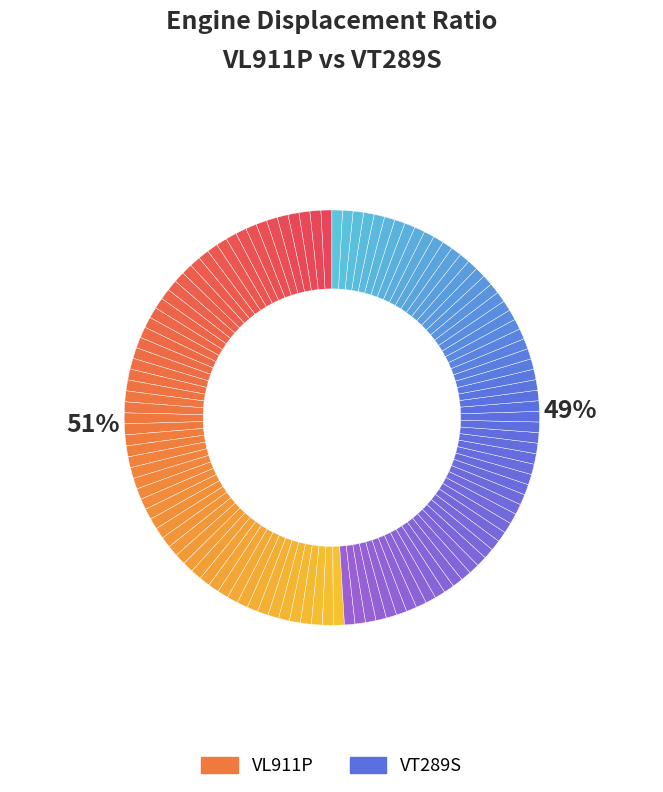

Combined, what portion of the pie is VL911P and VT289S?

100.0%